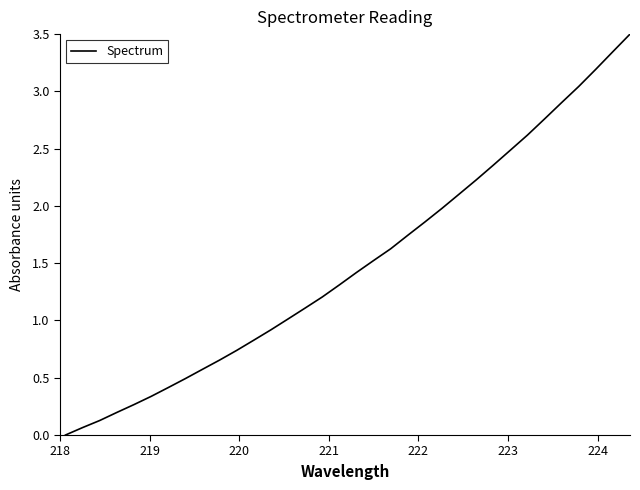

True or false: there are more than 2 points higher than both neighbors.

False